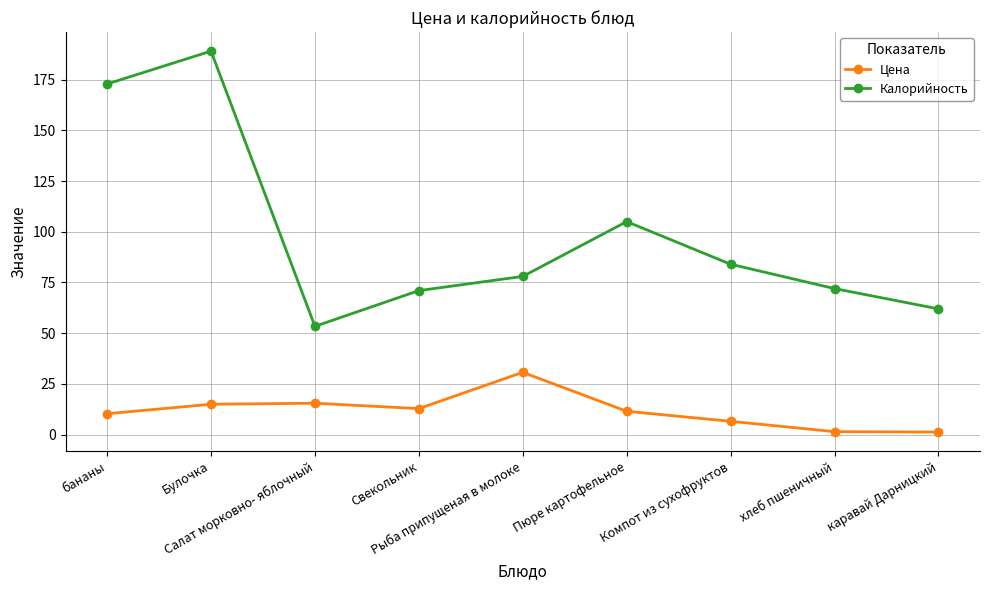

What is the approximate value of Калорийность at Булочка?

189.0